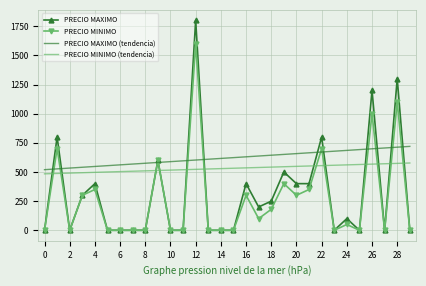

Which series has the largest total across all categories?

PRECIO MAXIMO (tendencia)